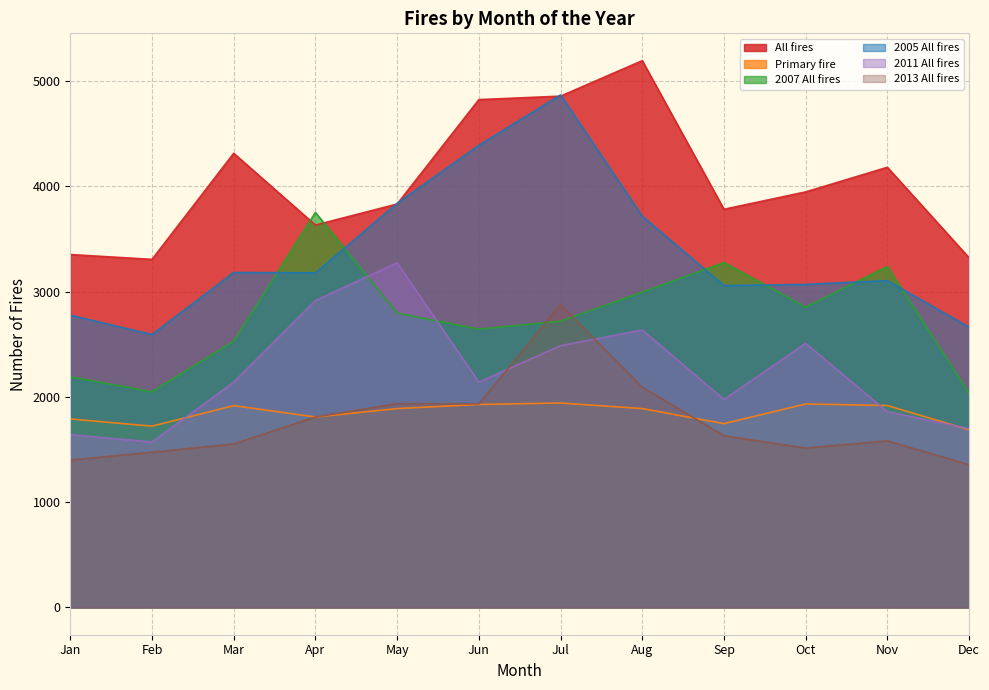

At which label does 2013 All fires first exceed 1631?

Apr